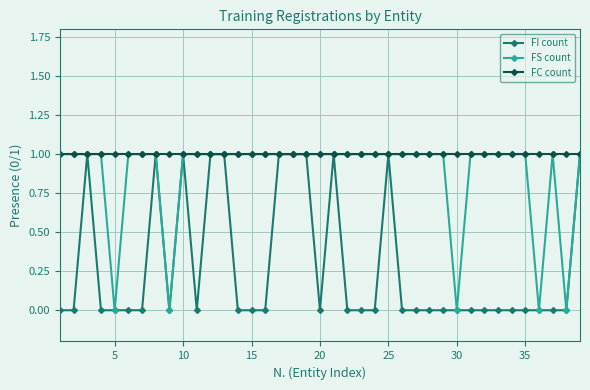

List the series in order of their overall mean, highest first.

FC count, FS count, FI count